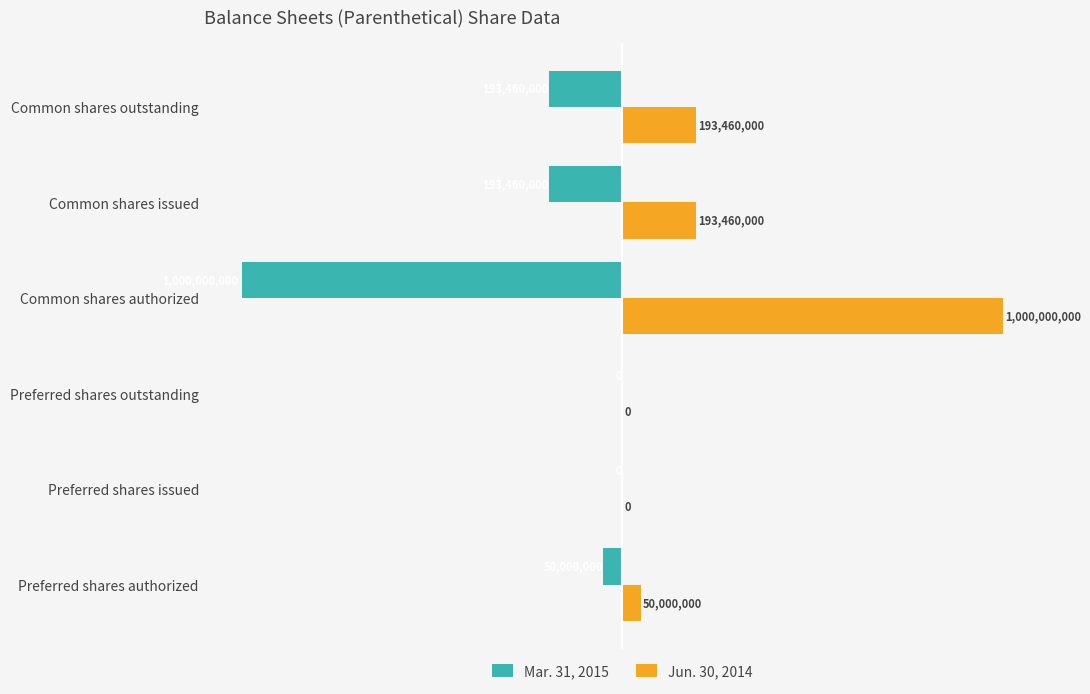

What are all the series names shown in the legend?

Mar. 31, 2015, Jun. 30, 2014